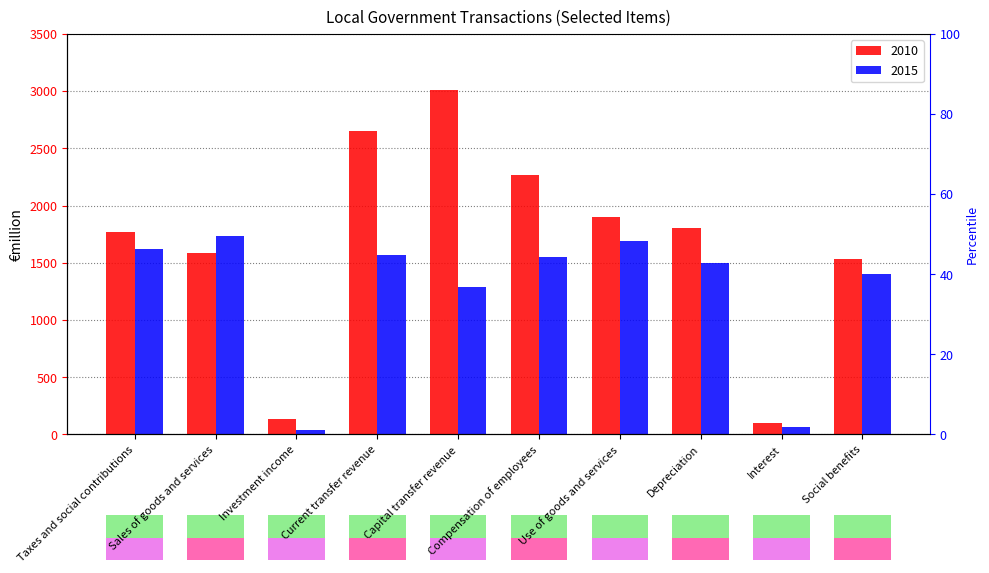

What is the difference between the 2015 values at Taxes and social contributions and Depreciation?

123